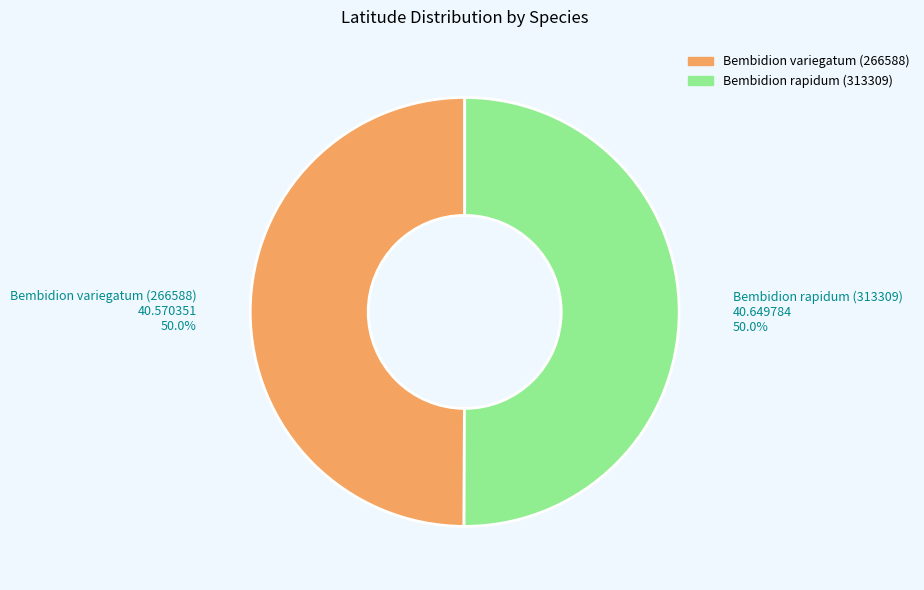

Is the sum of Bembidion rapidum (313309) and Bembidion variegatum (266588) greater than half?

Yes